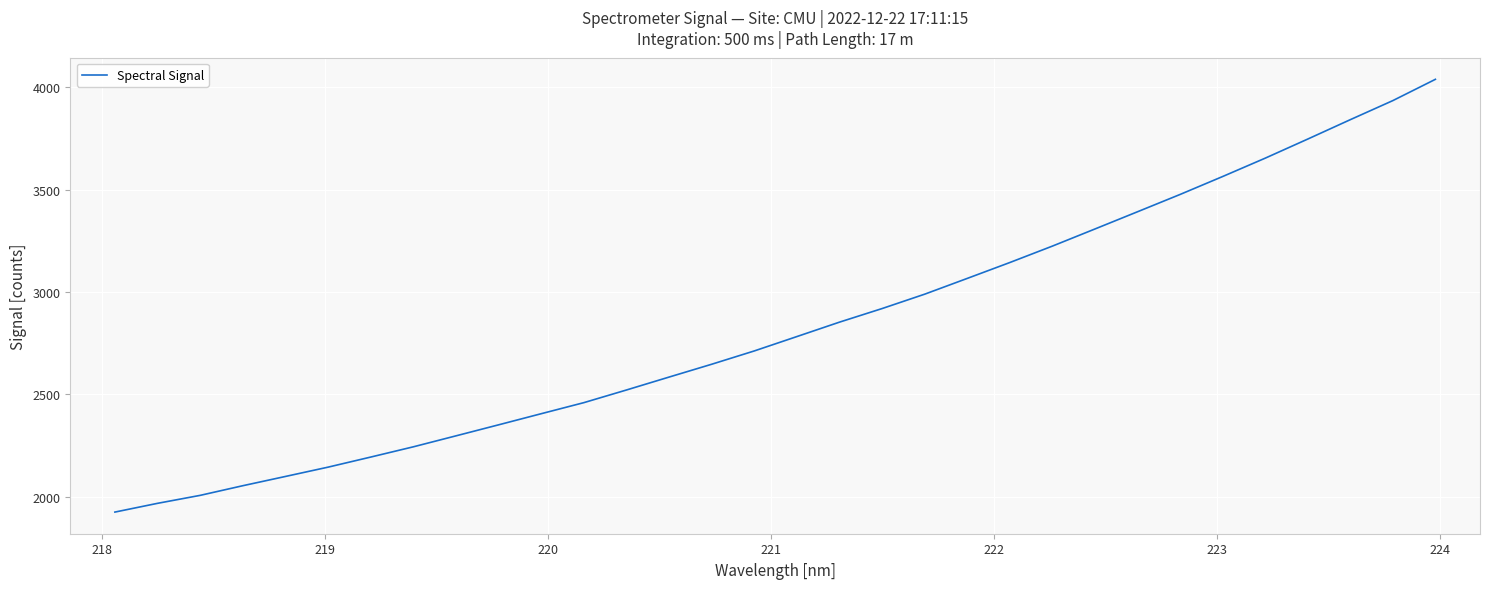

What is the minimum value shown in the chart?

1924.4